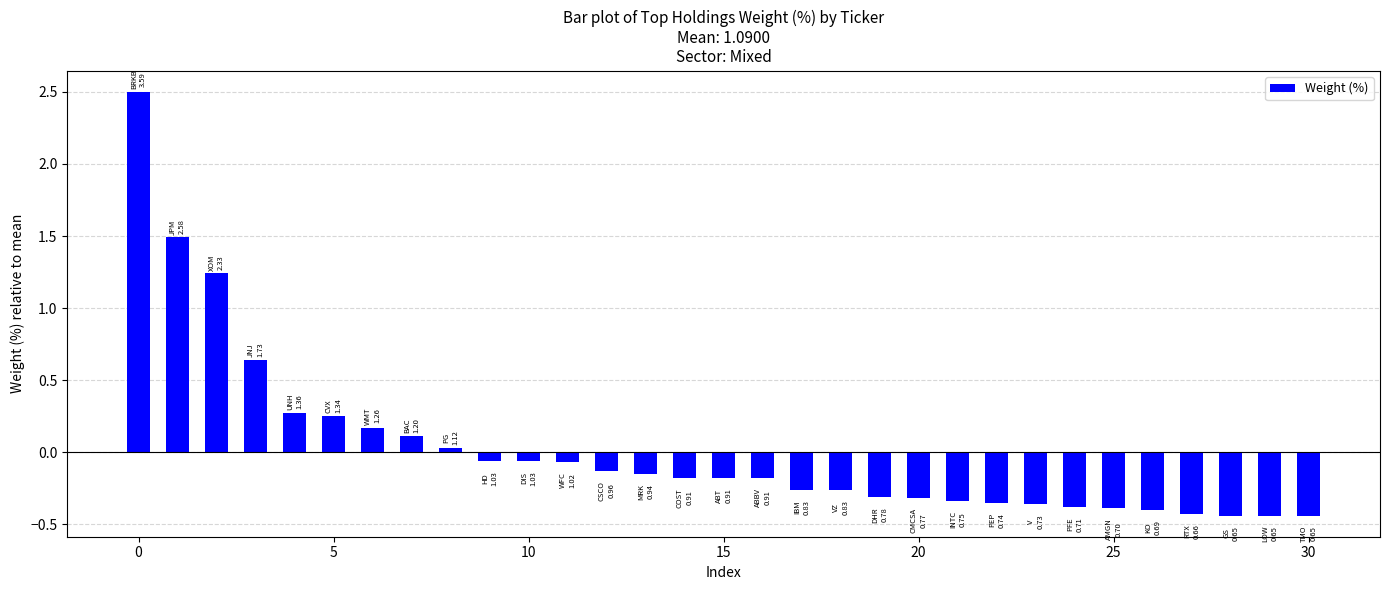

What is the difference between the maximum and minimum values?

2.9